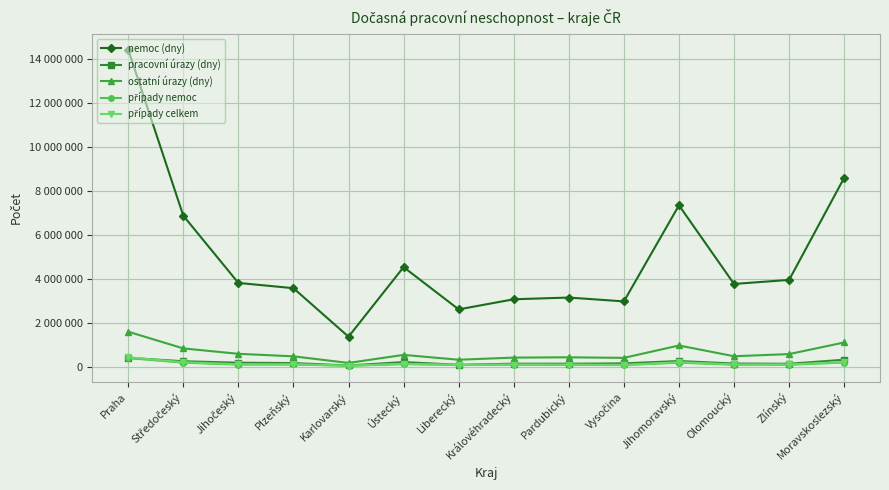

True or false: případy celkem has a value of 22345 at Jihočeský.

False